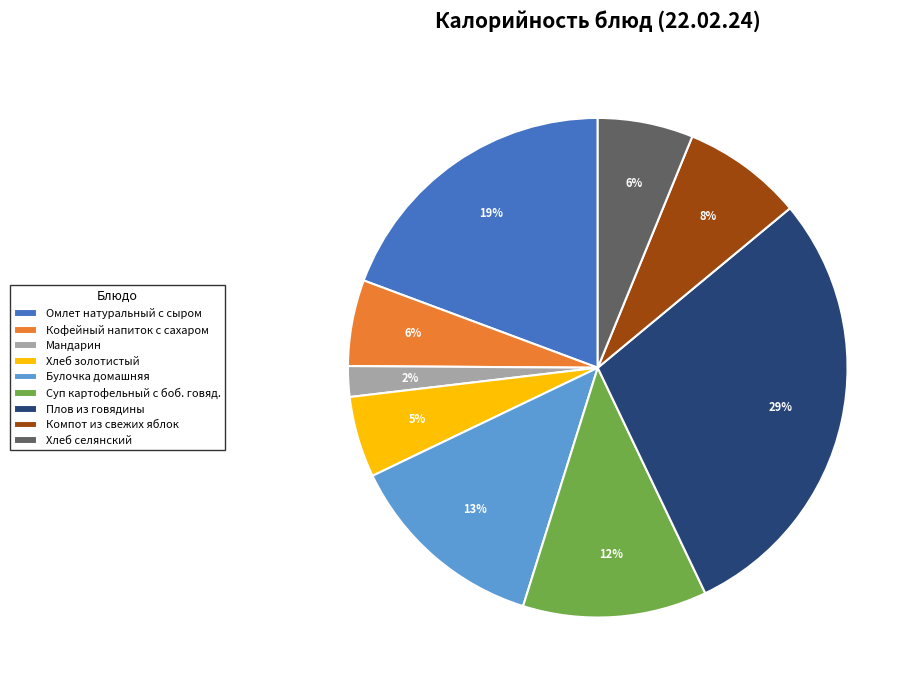

Does any single category account for the majority?

No